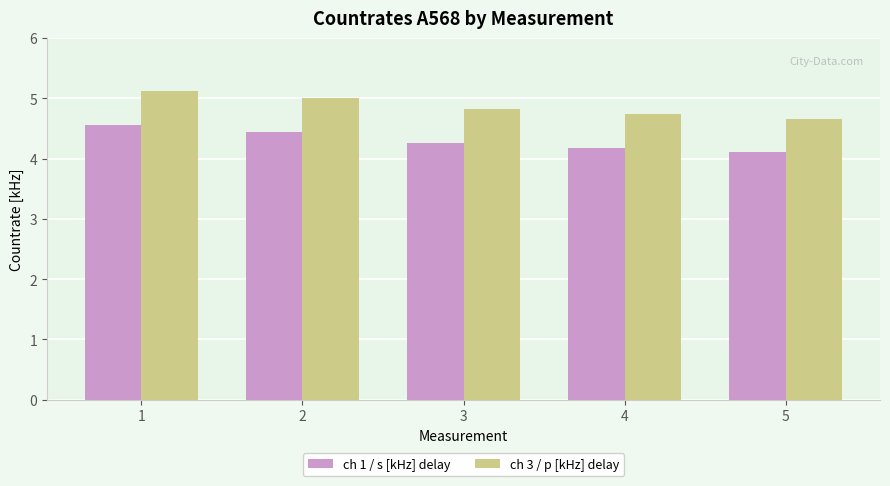

What is the sum of the ch 3 / p [kHz] delay values at 5 and 3?

9.5